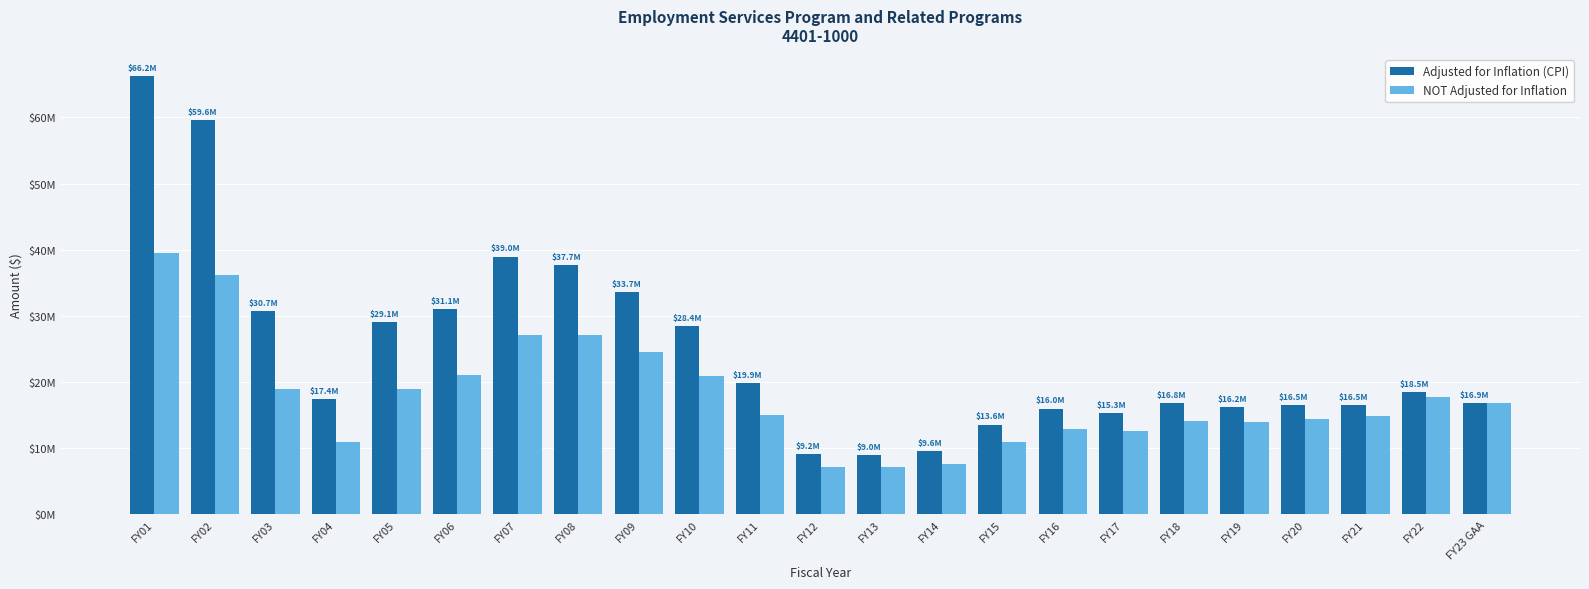

Does the chart contain stacked bars?

No